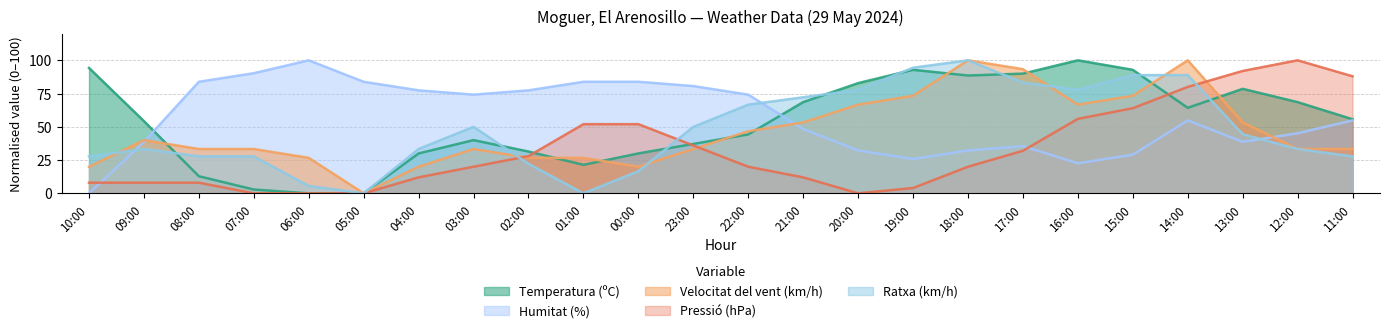

Rank the series by their maximum value, from highest to lowest.

Temperatura (ºC), Humitat (%), Velocitat del vent (km/h), Pressió (hPa), Ratxa (km/h)